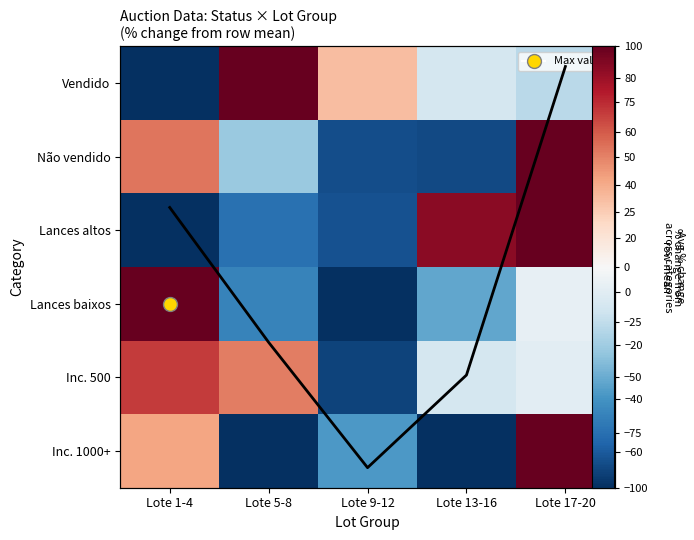

The Inc. 1000+ series shows 124.0 at Lote 17-20. True or false?

False